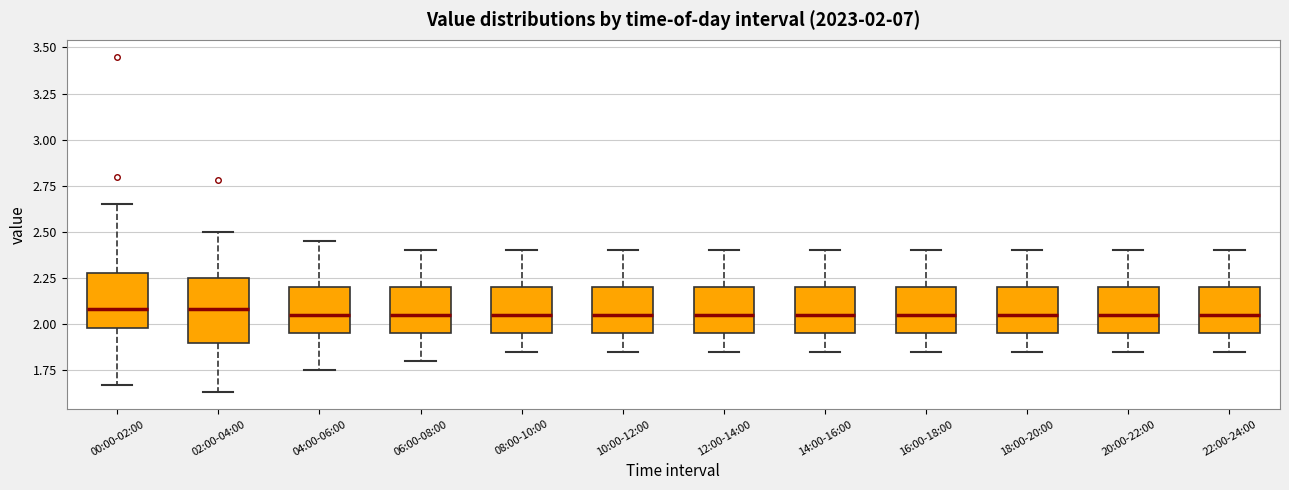

Which box is the tallest, from its lower edge to its upper edge?

02:00-04:00